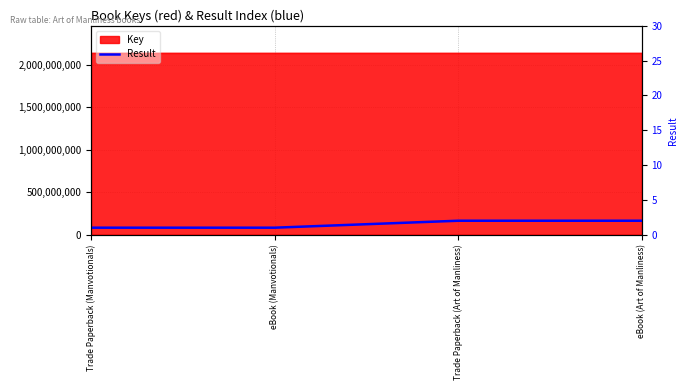

What is the approximate value at Trade Paperback (Manvotionals)?

1